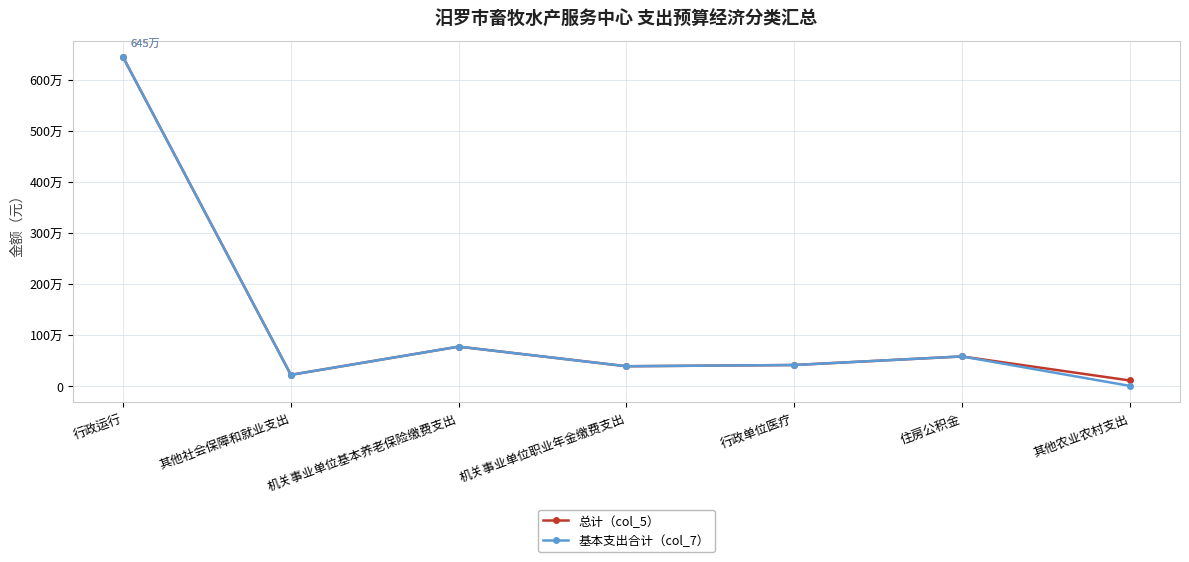

How many values in the 总计（col_5） series exceed 409055?

4